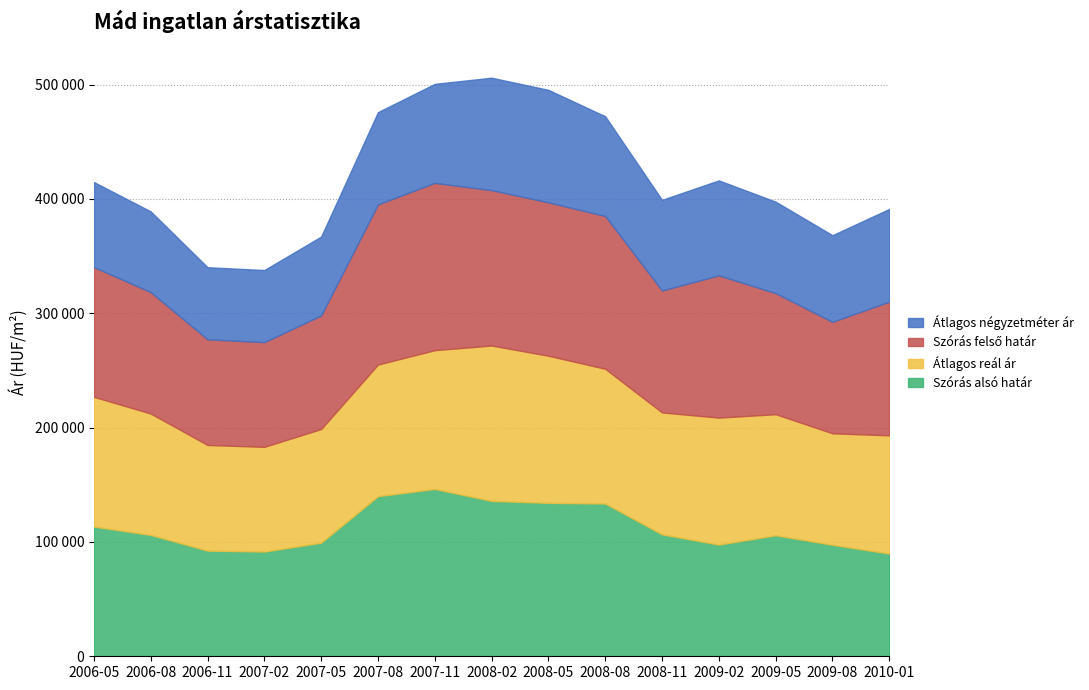

Is it true that Átlagos négyzetméter ár equals 68925 at 2007-05?

True